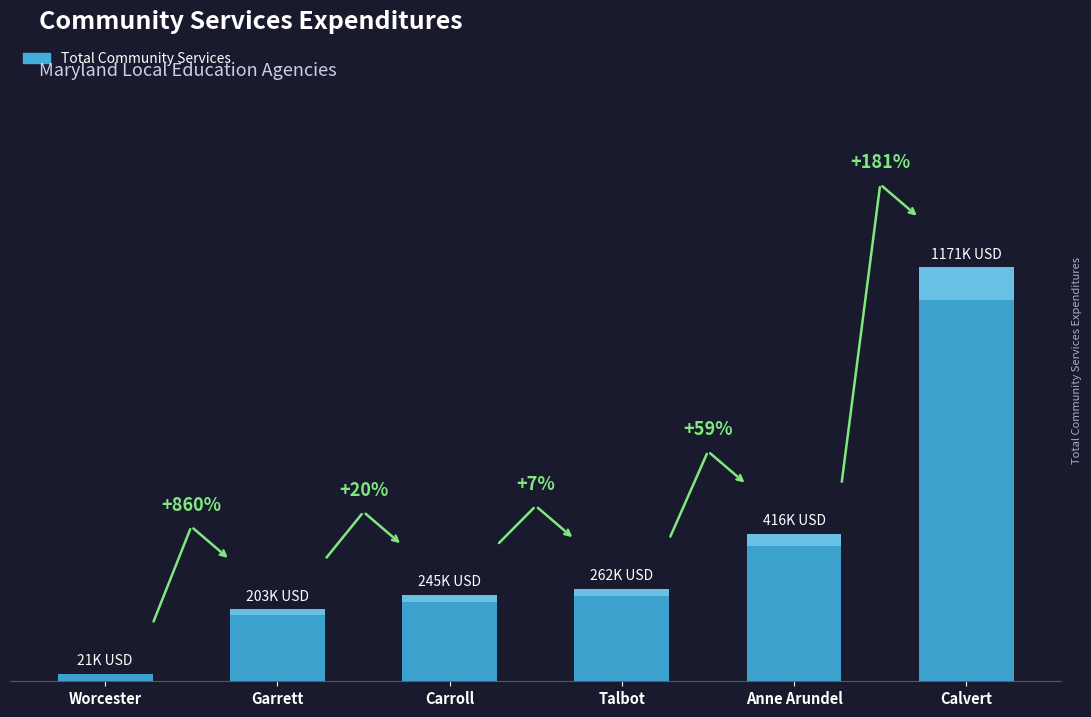

What position from the left is Anne Arundel?

5